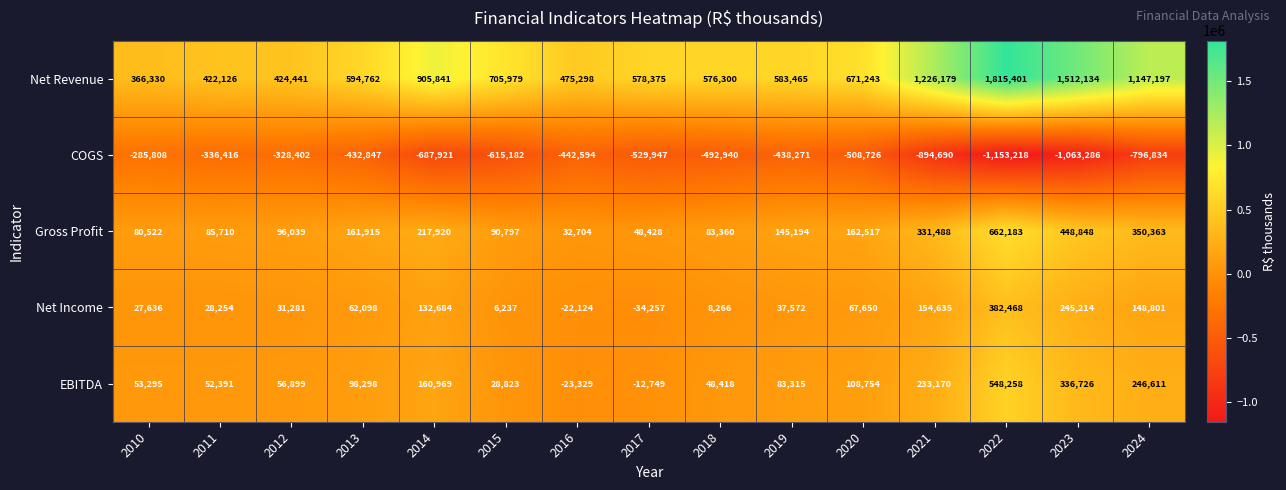

At which category is the sum across all series the highest?

2022